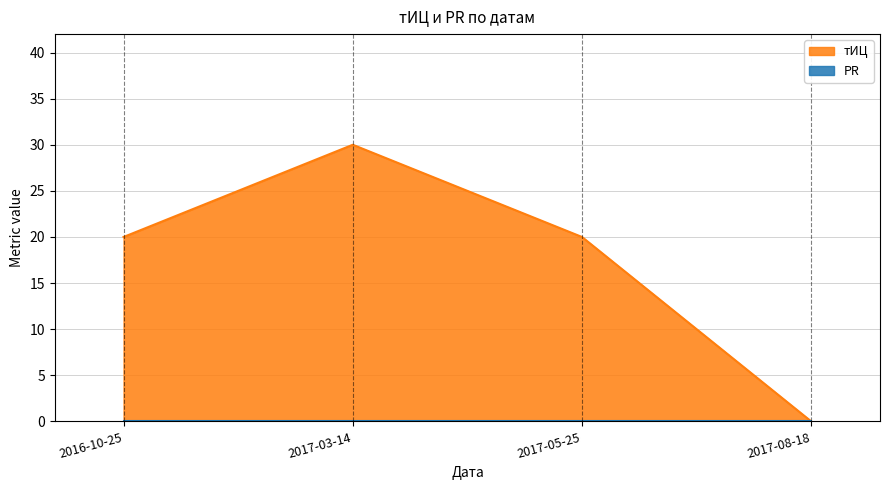

How many categories are shown in the chart?

4